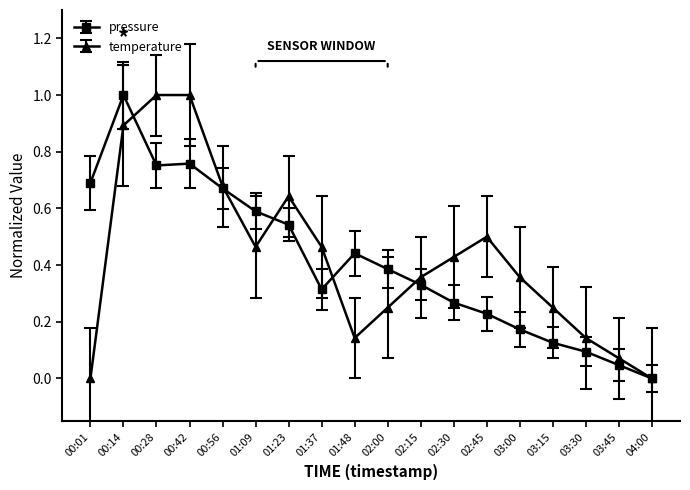

How many values in pressure are above zero?

17